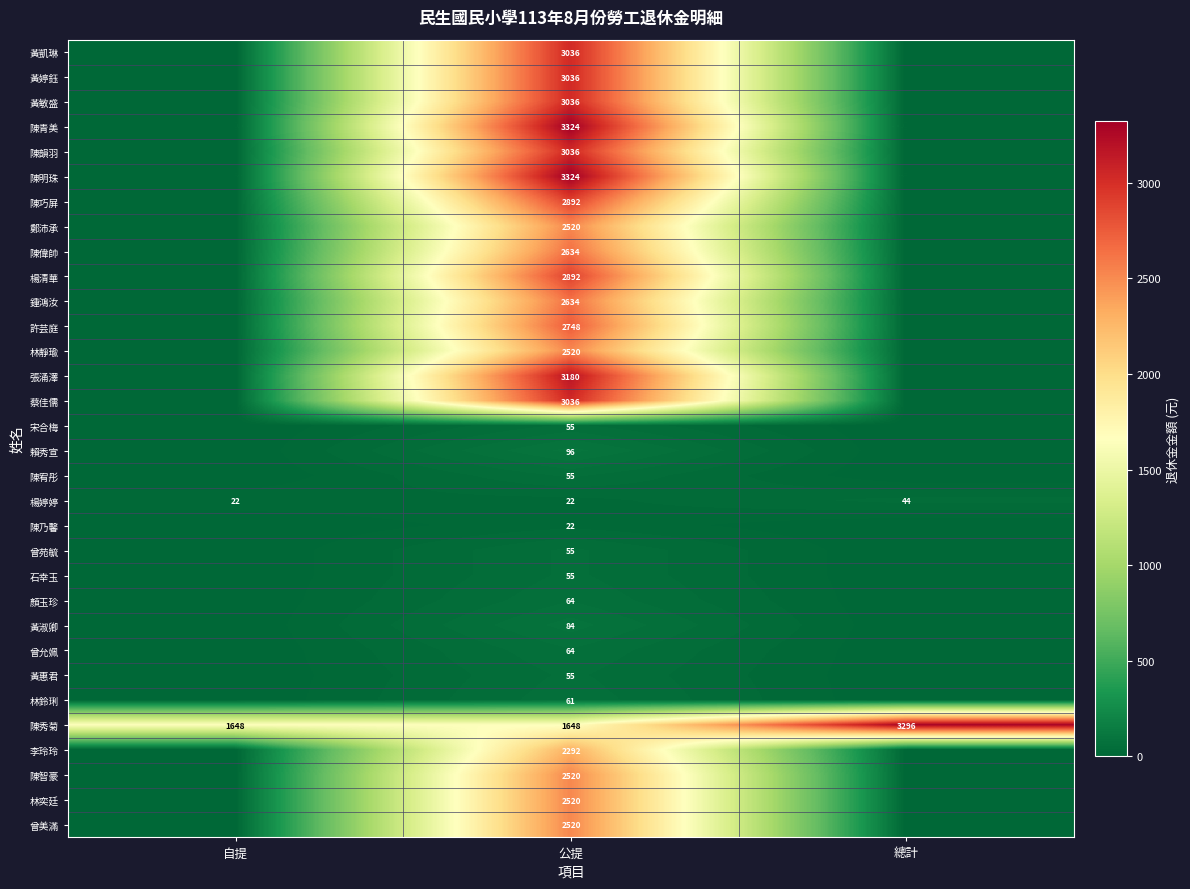

What is the spread (max minus min) of values at 公提?

3302